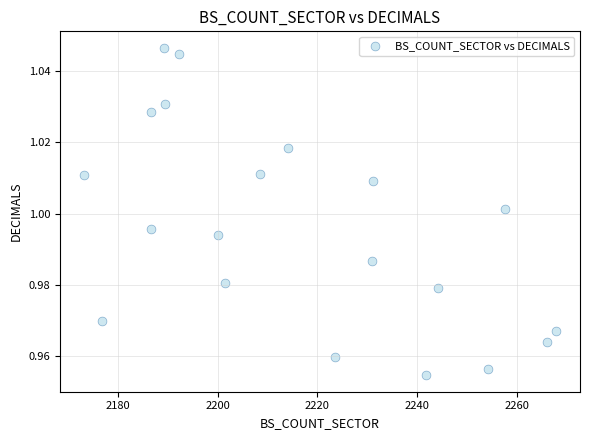

What is the range of X values (max minus min)?

94.9